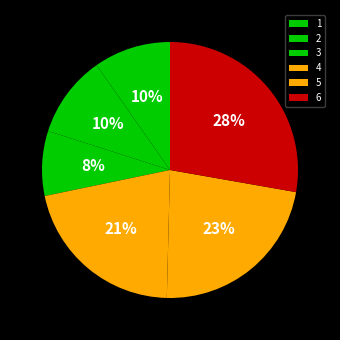

Which category has the smallest portion of the pie?

3